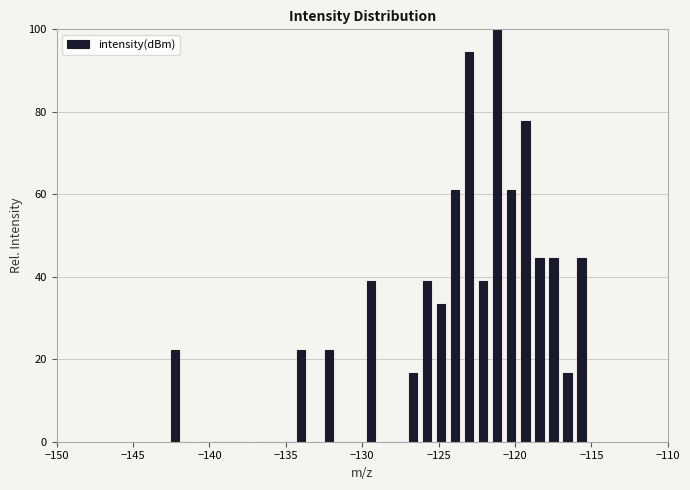

Around what value on the x-axis is the tallest bar? Give the approximate position of its centre, as read against the axis.

-121.0